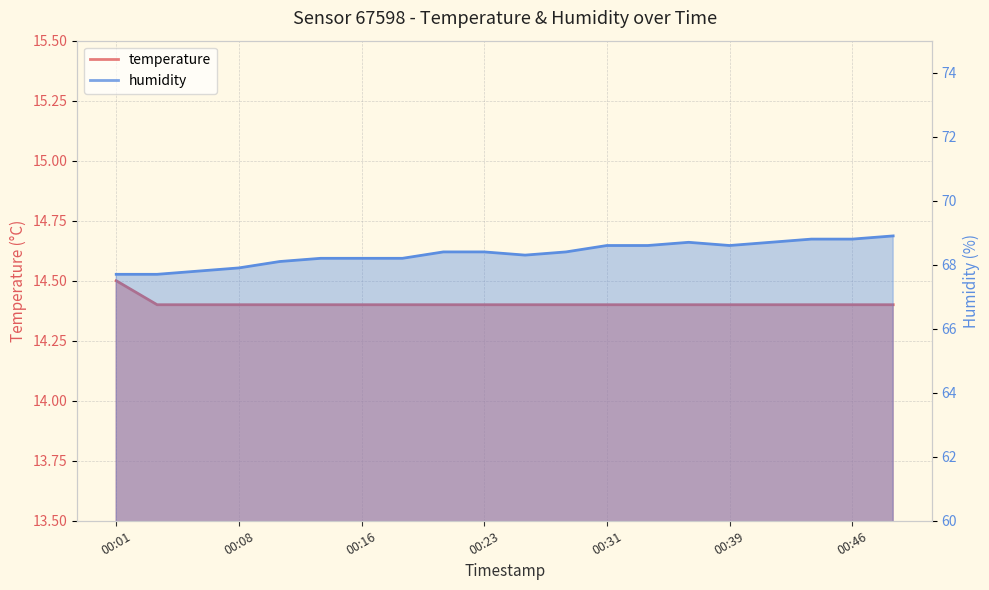

What is the smallest value displayed?

14.4